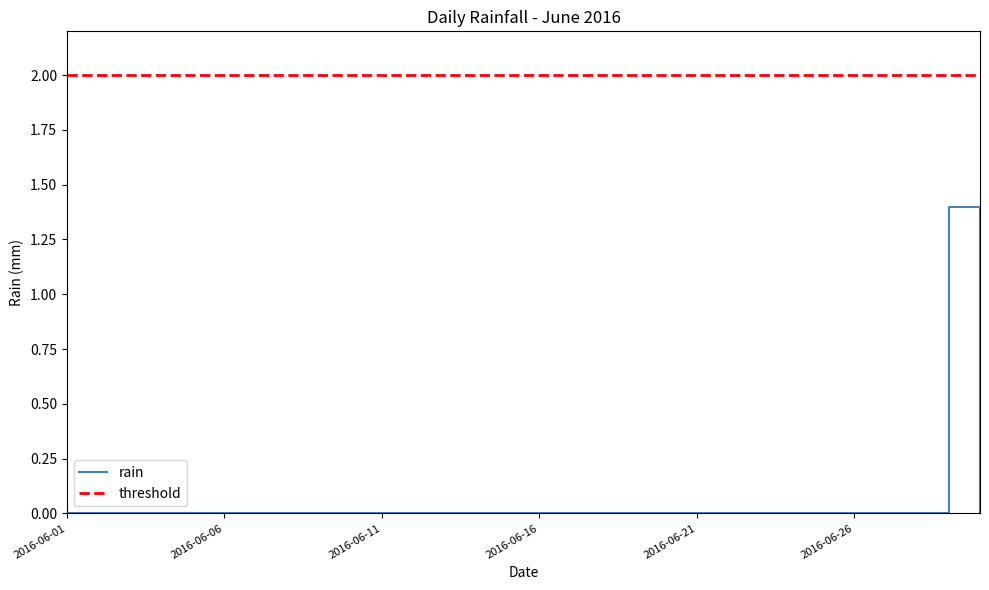

The chart shows a value of 0.0 at 2016-06-09. True or false?

True